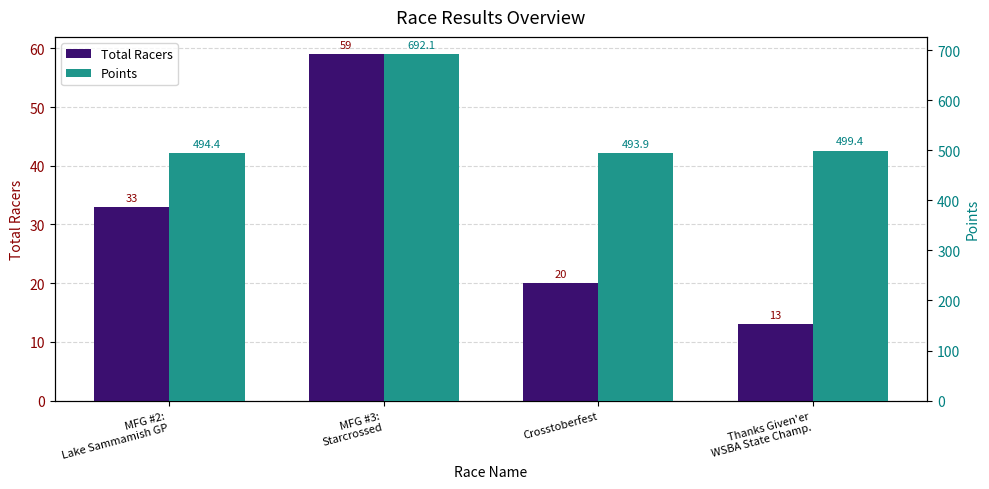

The Total Racers series shows 46.9 at MFG #2:
Lake Sammamish GP. True or false?

False